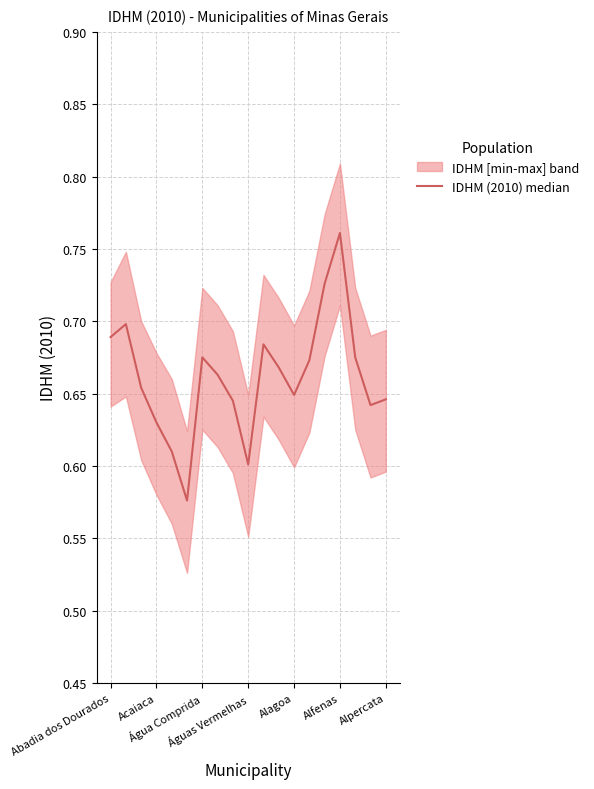

The chart shows a value of 0.7 at Abadia dos Dourados. True or false?

True